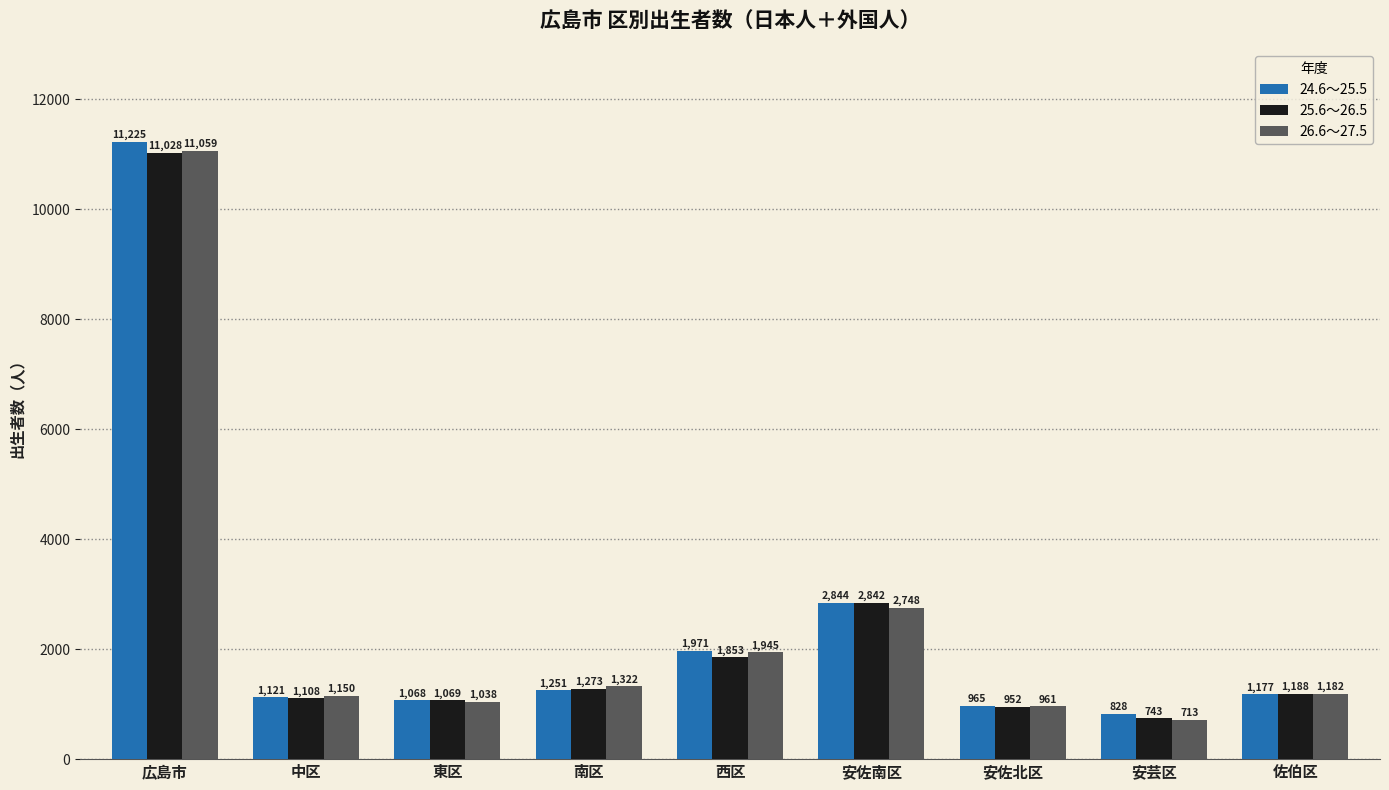

How many data points does each series have?

9